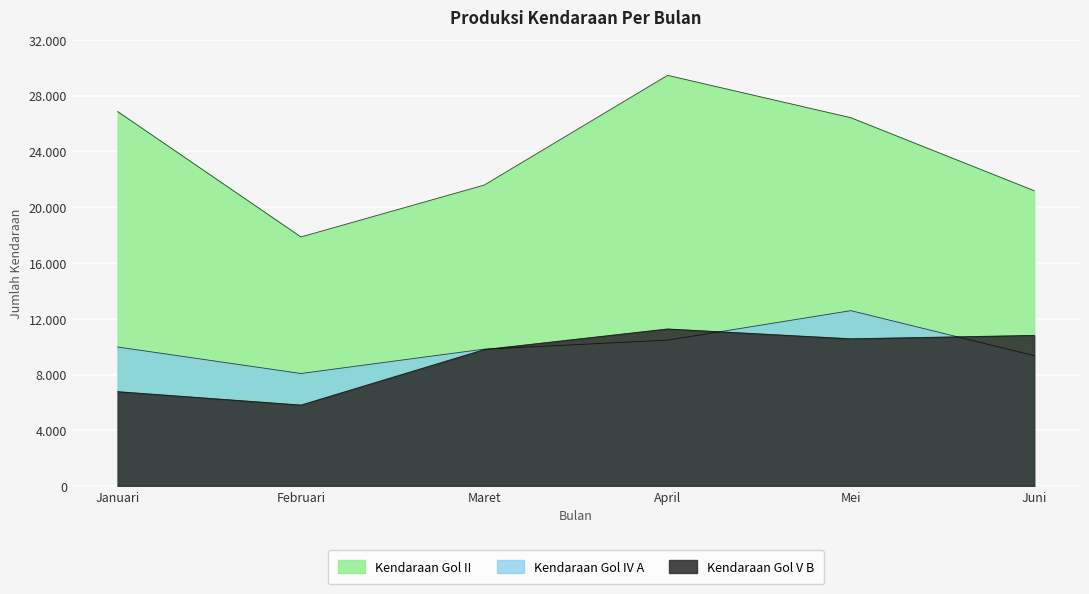

At which label does Kendaraan Gol II reach its minimum?

Februari